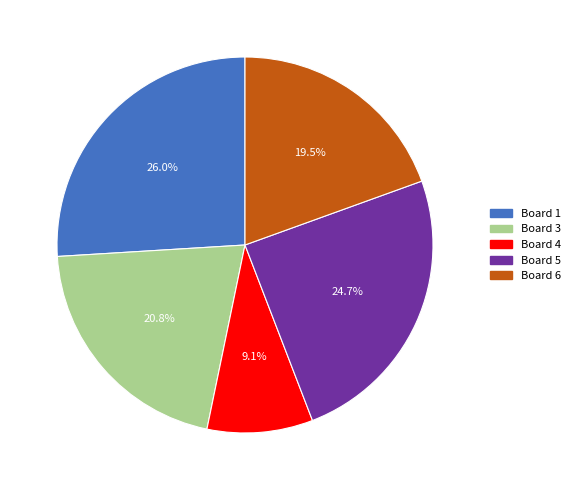

Does any single category account for the majority?

No